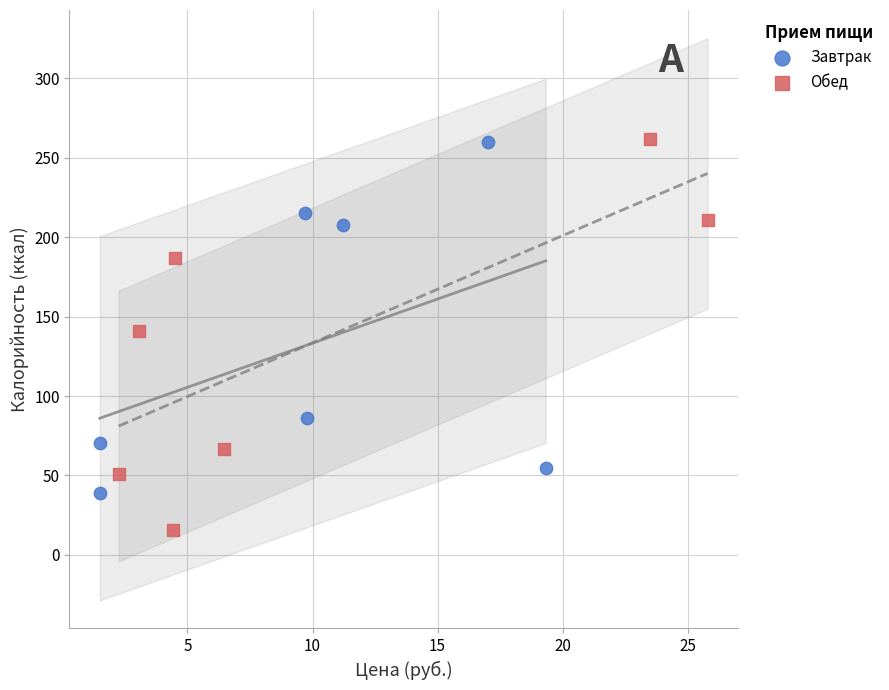

What are all the series names shown in the legend?

Завтрак, Обед